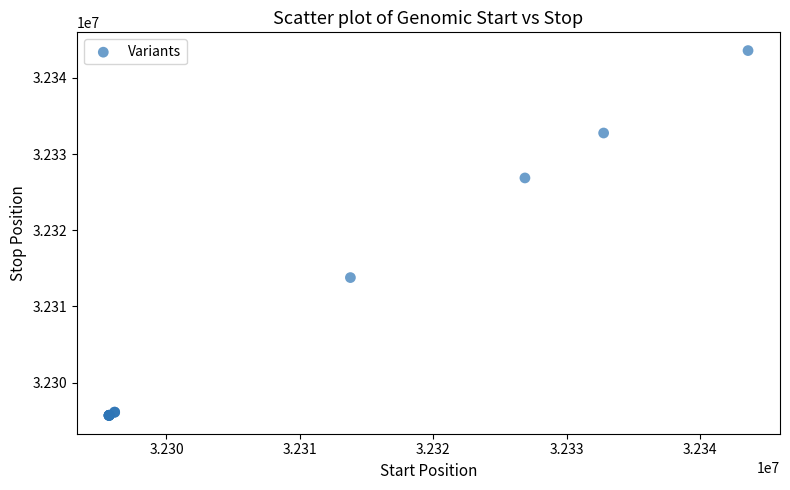

What Y value in the scatter plot is closest to 32319634?

32313786